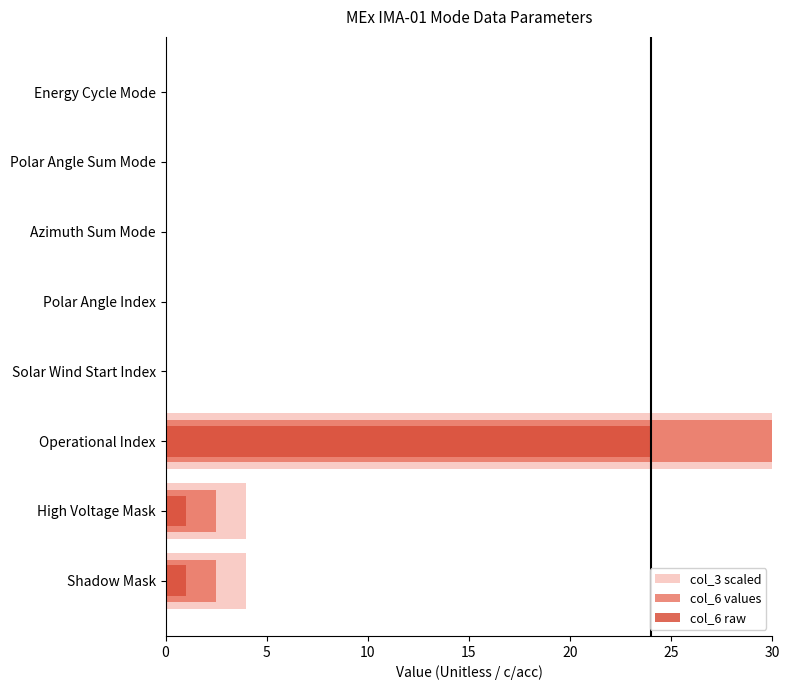

True or false: col_3 scaled has a value of 44.4 at Polar Angle Index.

False